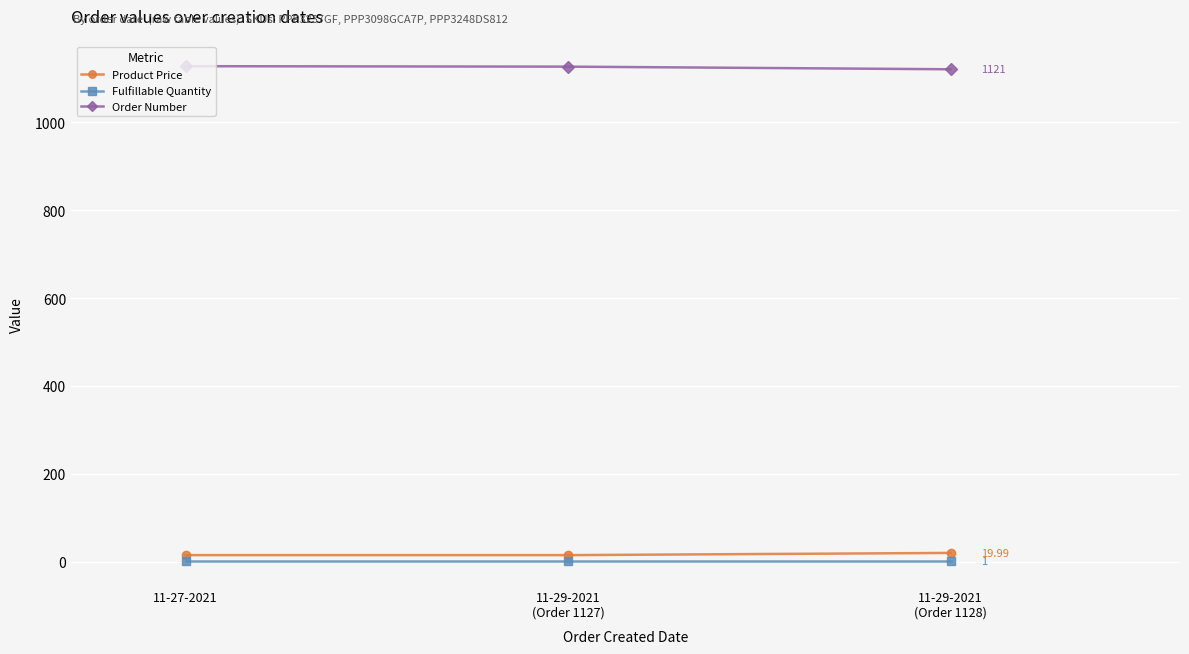

At how many categories does at least one series exceed 903?

3